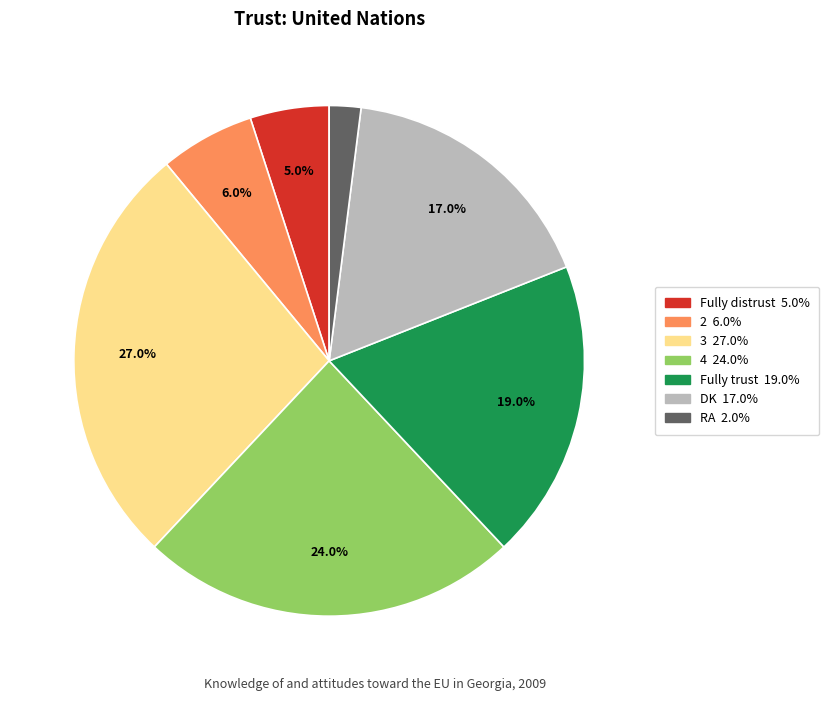

Which category has the smallest portion of the pie?

RA